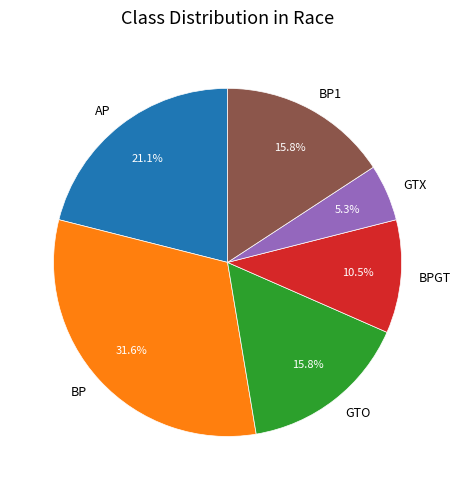

Is there any slice that represents more than half of the pie?

No